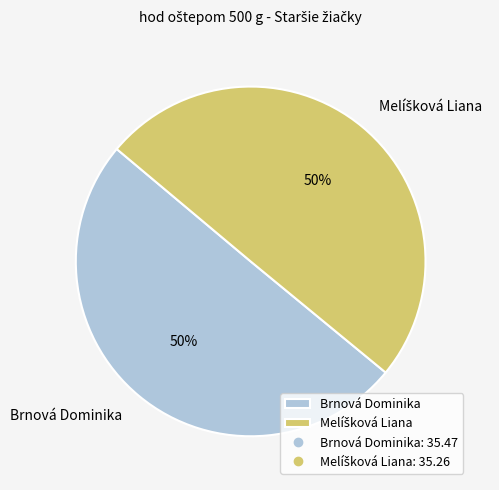

What percentage is the Brnová Dominika slice, to the nearest percent?

50%